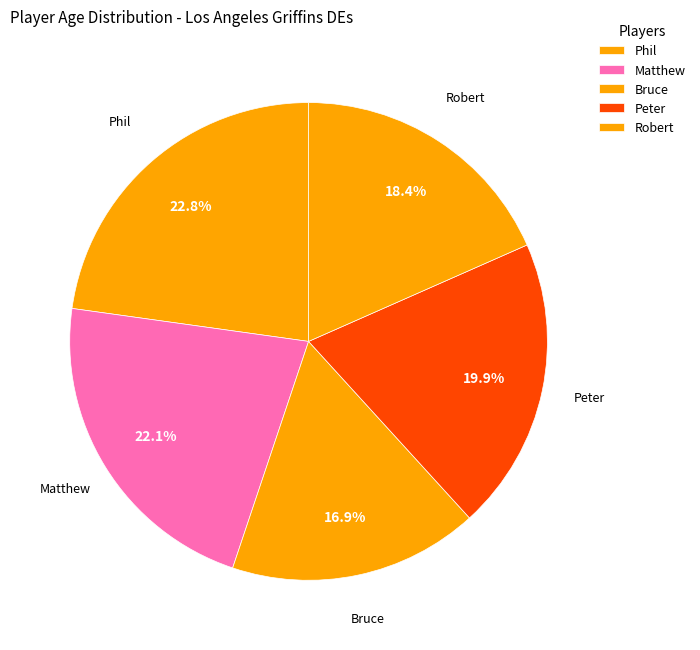

Is there any slice that represents more than half of the pie?

No